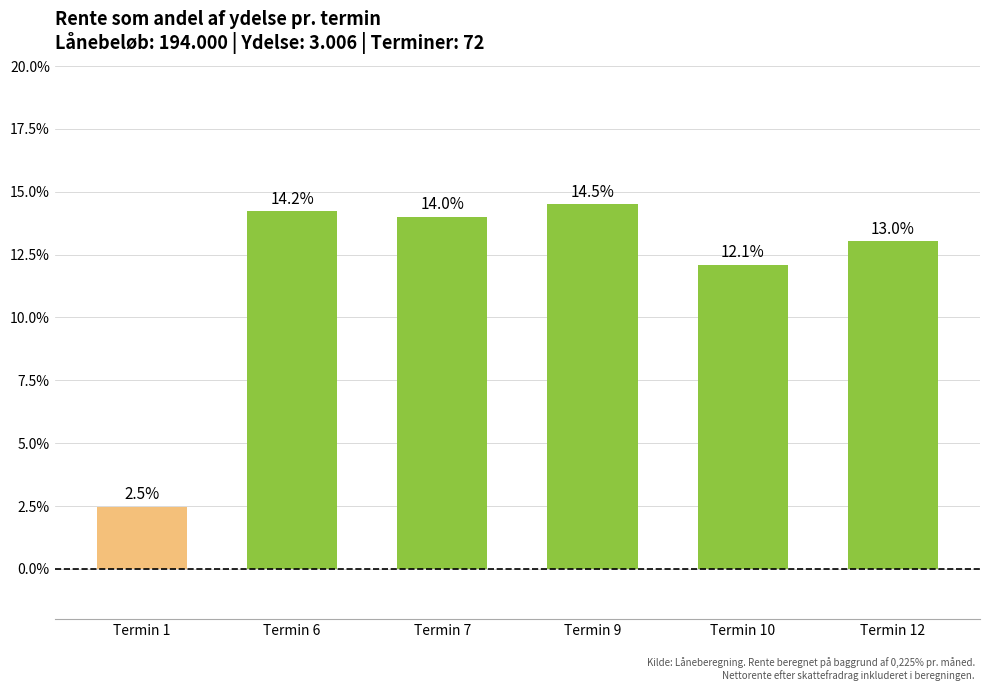

List the labels in order of value, smallest first.

Termin 1, Termin 10, Termin 12, Termin 7, Termin 6, Termin 9